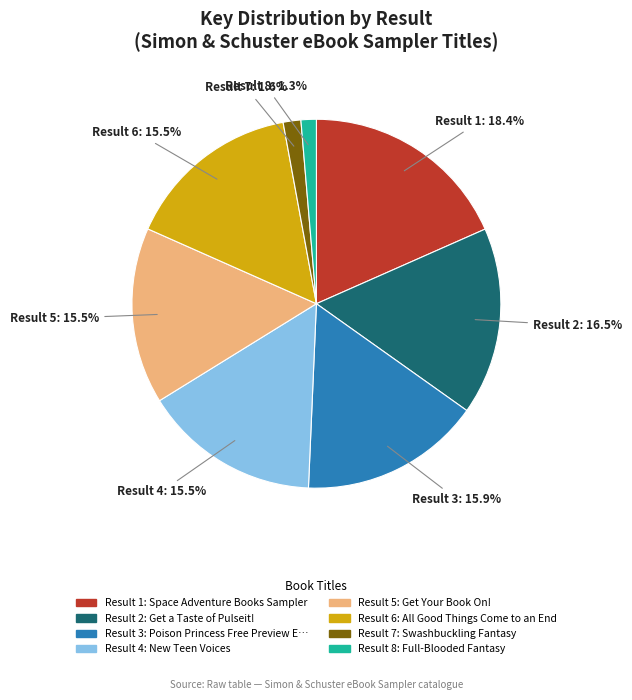

Is there any slice that represents more than half of the pie?

No